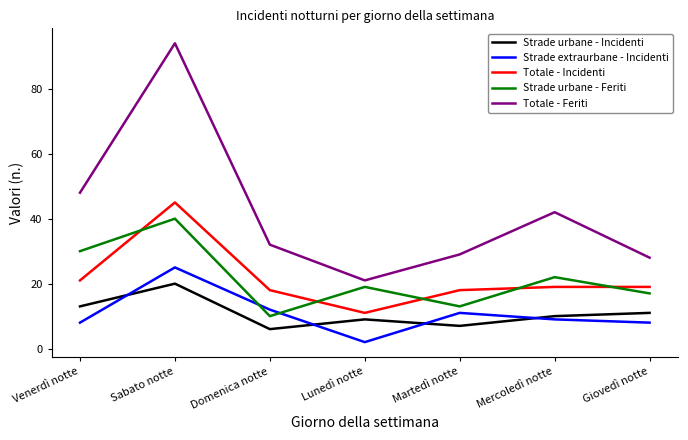

What are all the series names shown in the legend?

Strade urbane - Incidenti, Strade extraurbane - Incidenti, Totale - Incidenti, Strade urbane - Feriti, Totale - Feriti